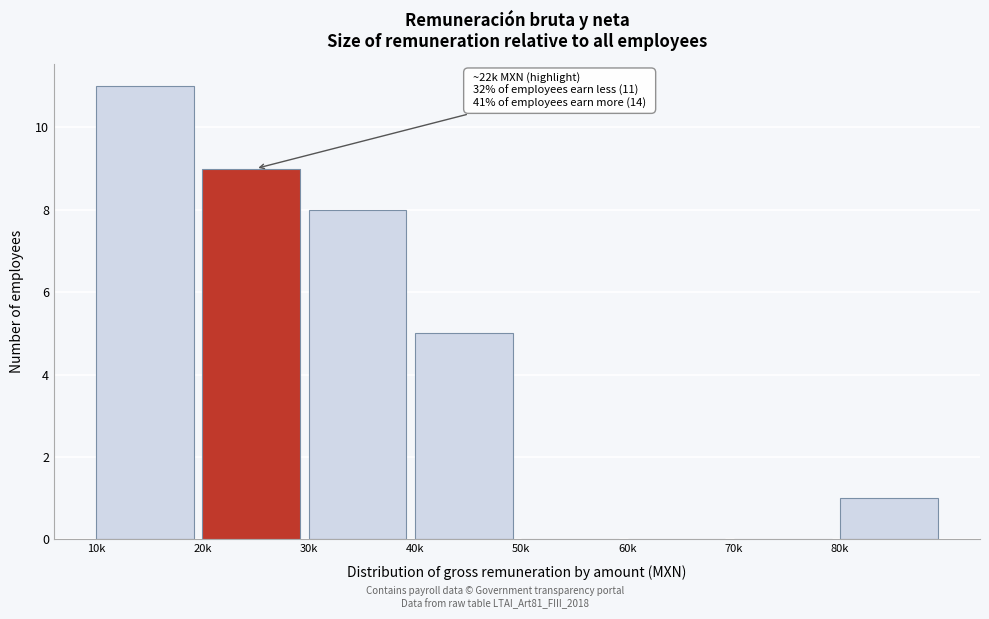

Reading left to right, extract all data points from this chart.

10k=11	20k=9	30k=8	40k=5	50k=0	60k=0	70k=0	80k=1